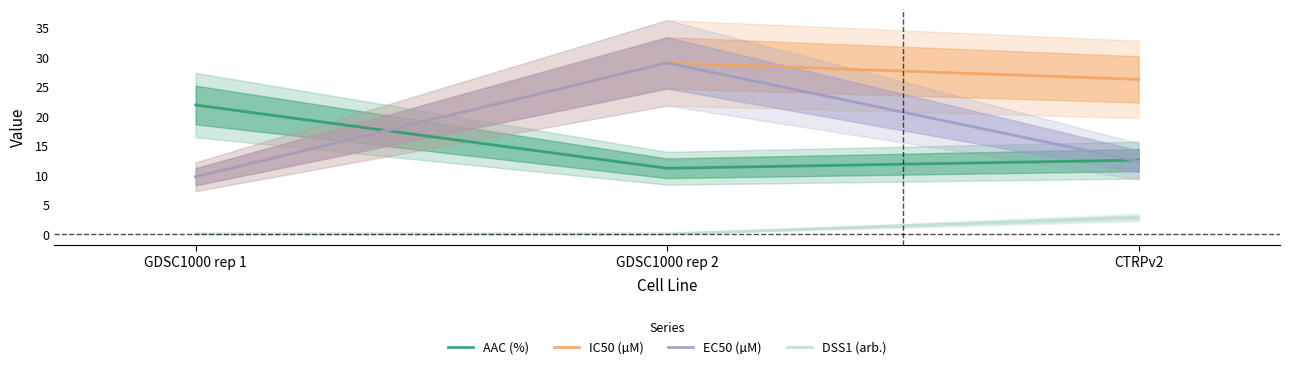

Is it true that AAC (%) equals 17.3 at GDSC1000 rep 2?

False